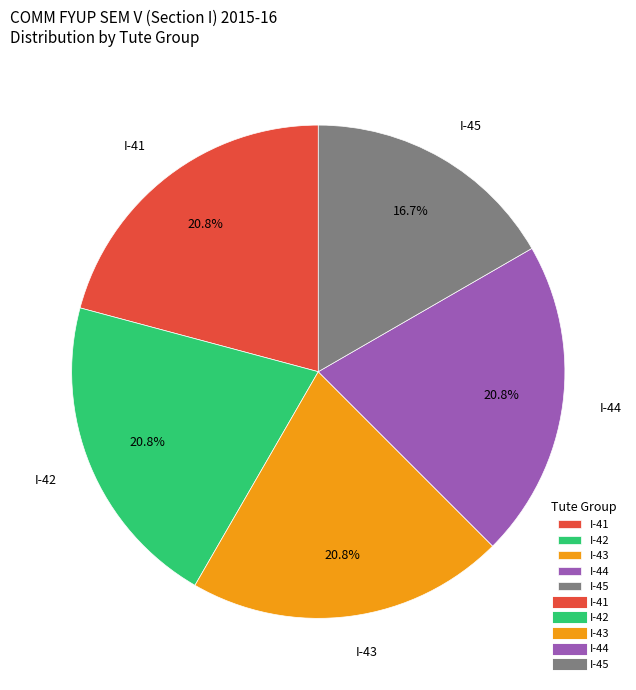

Is there any slice that represents more than half of the pie?

No